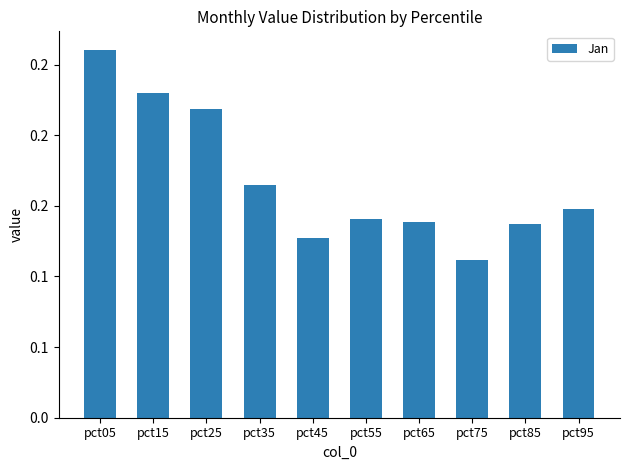

Are the bars horizontal?

No